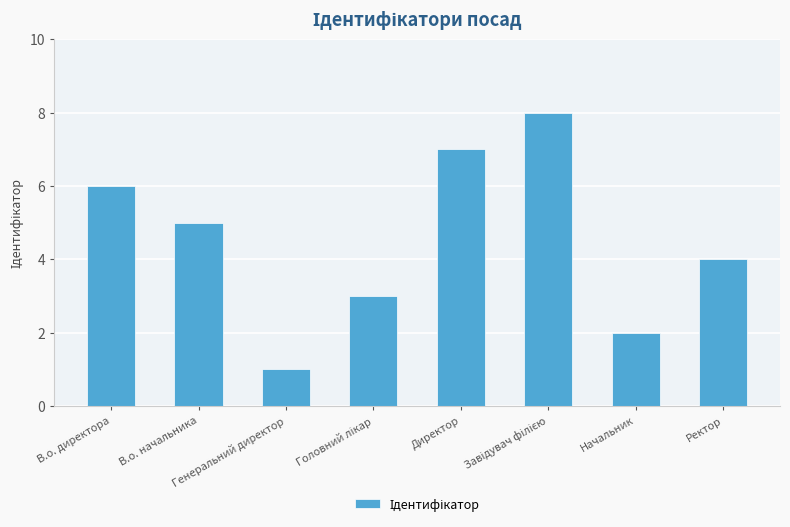

What is the difference between the second highest and second lowest values?

5